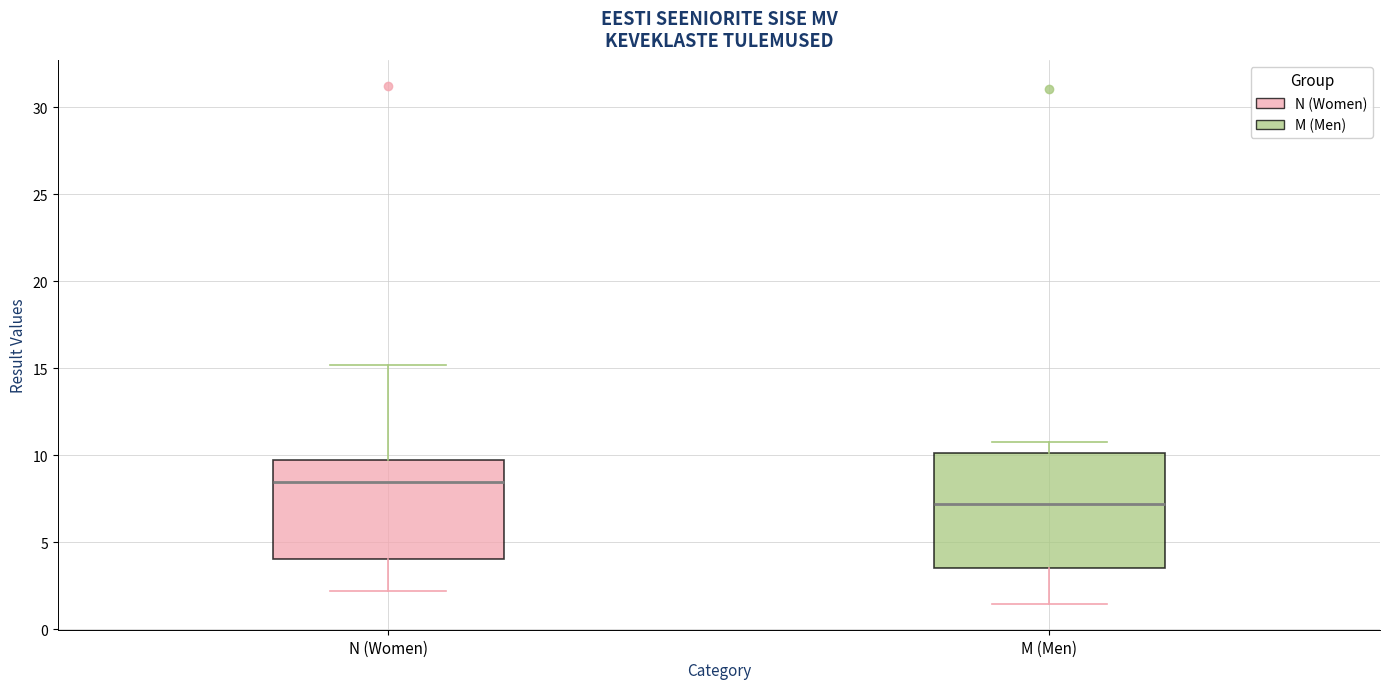

Which box has the lowest median line?

M (Men)